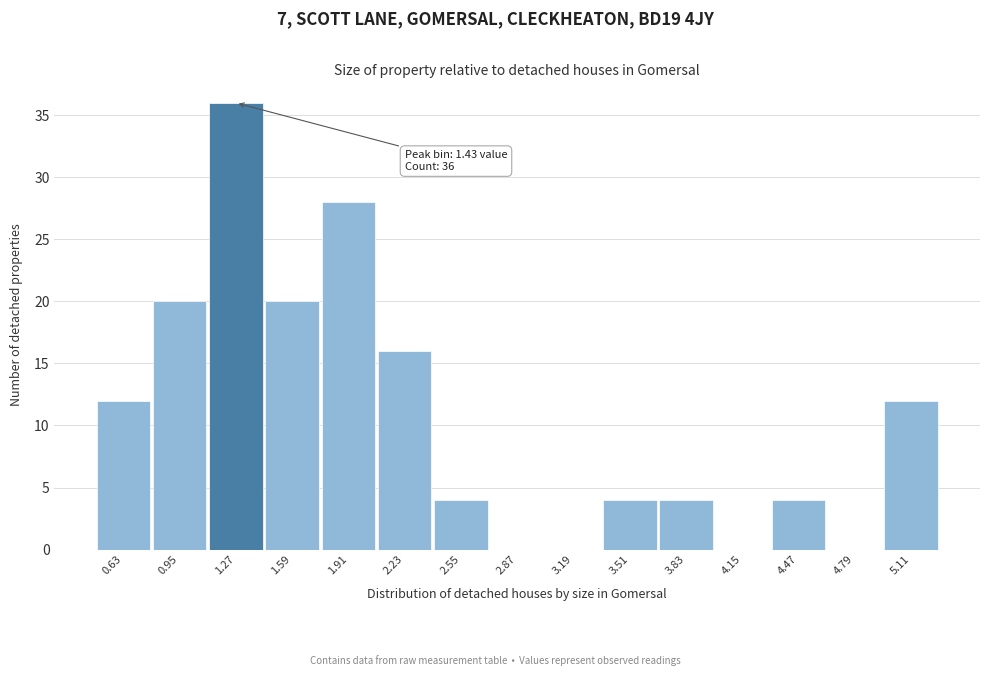

Reading left to right, transcribe all the data shown in this chart.

0.63=12	0.95=20	1.27=36	1.59=20	1.91=28	2.23=16	2.55=4	2.87=0	3.19=0	3.51=4	3.83=4	4.15=0	4.47=4	4.79=0	5.11=12